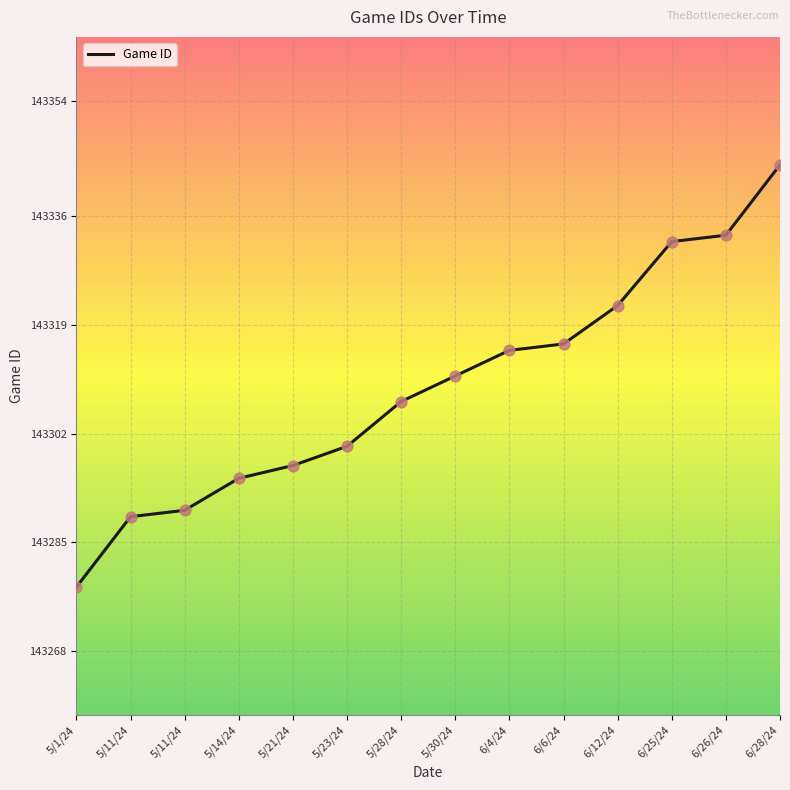

Approximately how many times larger is the value at 5/21/24 compared to 6/25/24?

1.0